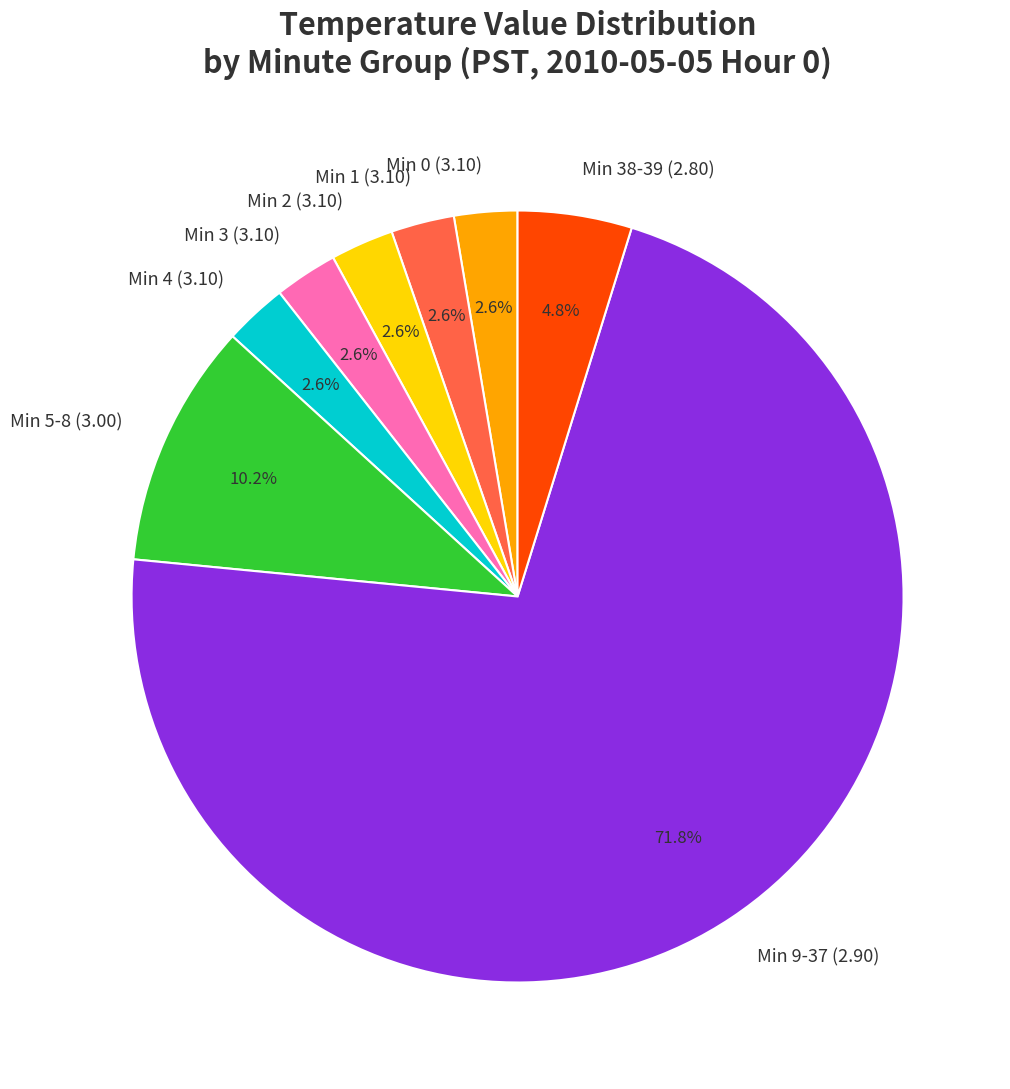

Approximately how many times larger is the value at Min 3 (3.10) compared to Min 0 (3.10)?

1.0